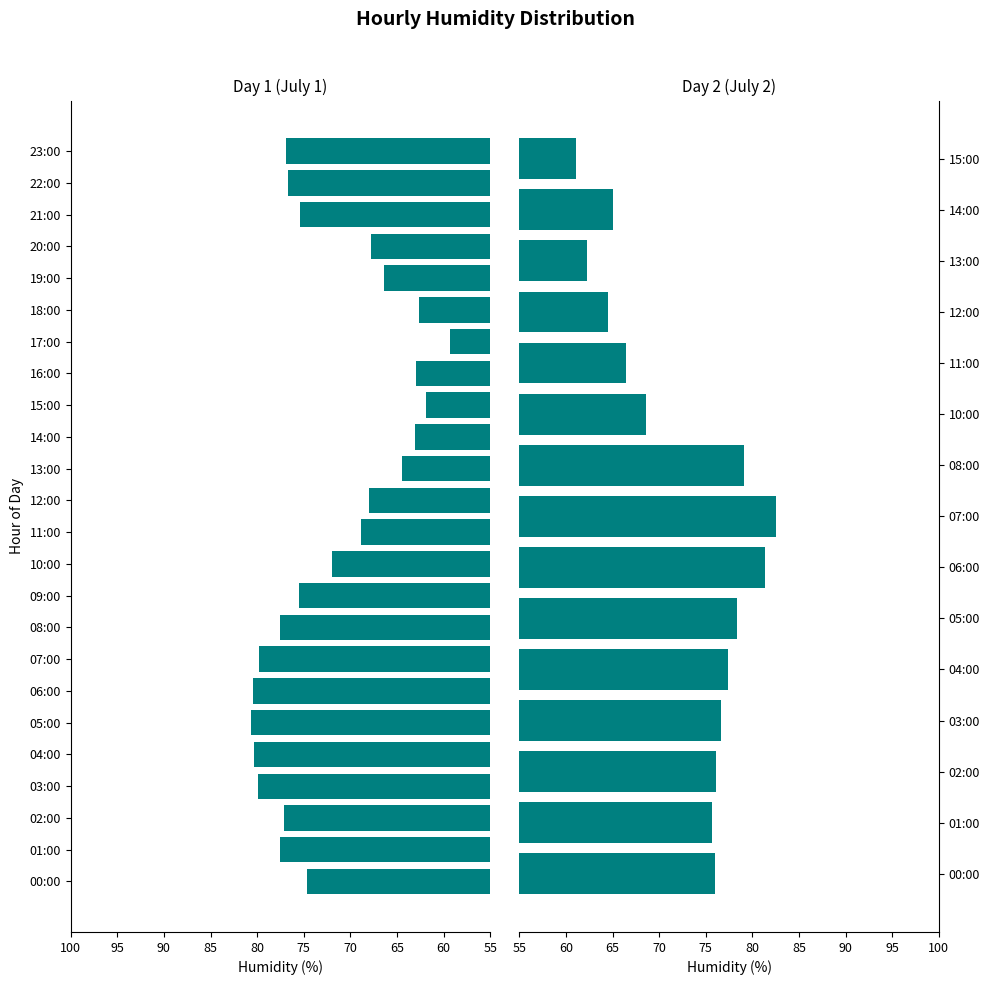

What value does the data have at 03:00?

76.6